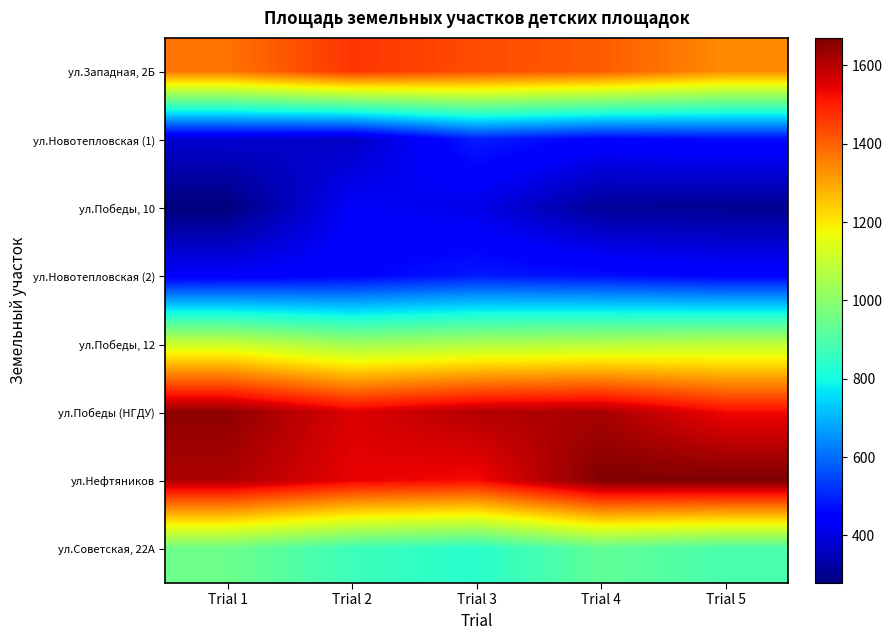

Reading left to right, what are all the values shown in this chart?

ул.Западная, 2Б: Trial 1=1373.9	Trial 2=1466.1	Trial 3=1431.1	Trial 4=1409.8	Trial 5=1339.0
ул.Новотепловская (1): Trial 1=379.0	Trial 2=363.3	Trial 3=492.6	Trial 4=450.2	Trial 5=467.3
ул.Победы, 10: Trial 1=278.3	Trial 2=430.2	Trial 3=408.2	Trial 4=309.0	Trial 5=304.1
ул.Новотепловская (2): Trial 1=432.3	Trial 2=451.7	Trial 3=487.0	Trial 4=472.1	Trial 5=449.6
ул.Победы, 12: Trial 1=1110.9	Trial 2=1035.3	Trial 3=1059.7	Trial 4=1071.6	Trial 5=1086.0
ул.Победы (НГДУ): Trial 1=1649.6	Trial 2=1555.9	Trial 3=1606.3	Trial 4=1618.8	Trial 5=1531.4
ул.Нефтяников: Trial 1=1613.2	Trial 2=1543.3	Trial 3=1526.4	Trial 4=1667.8	Trial 5=1670.5
ул.Советская, 22А: Trial 1=948.3	Trial 2=867.7	Trial 3=834.6	Trial 4=928.5	Trial 5=889.4